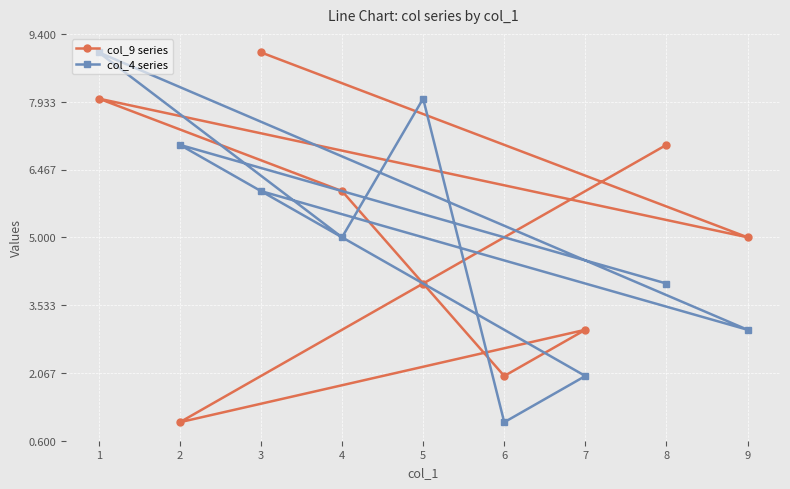

What are all the series names shown in the legend?

col_9 series, col_4 series